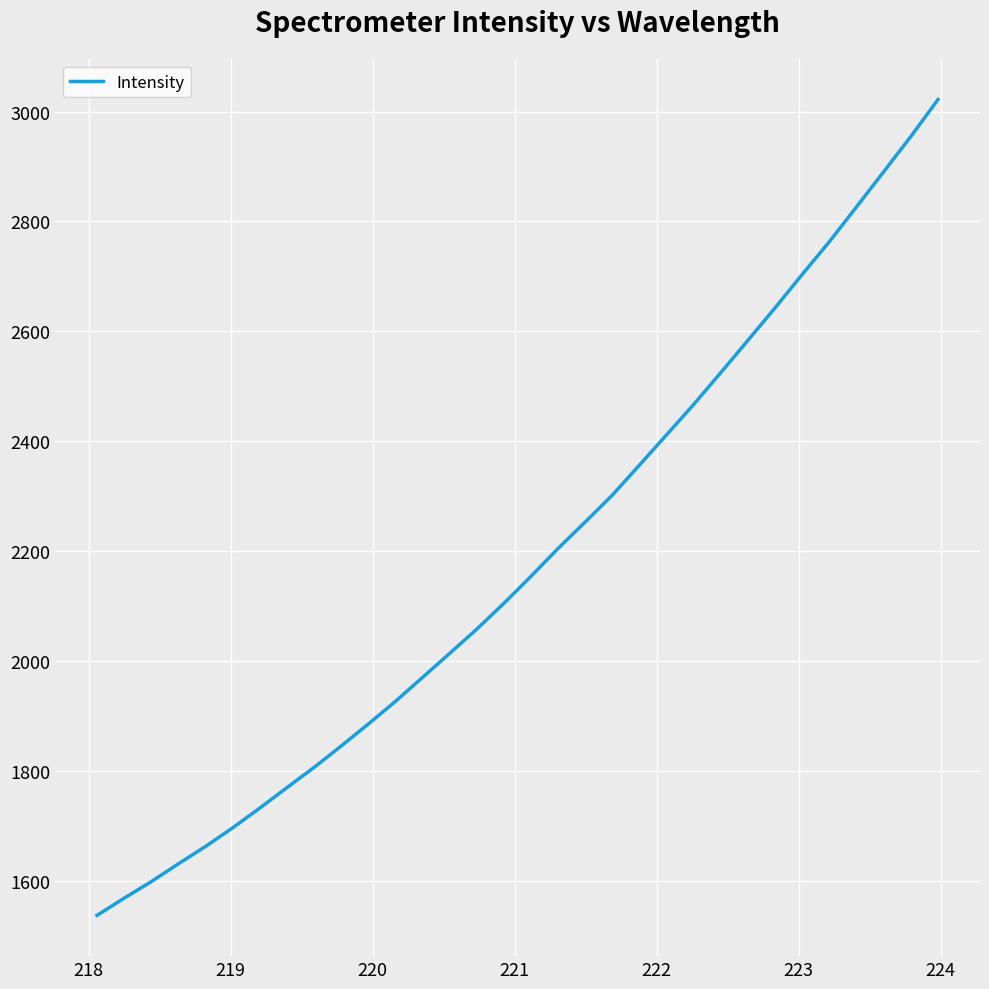

What is the greatest value displayed?

3021.8